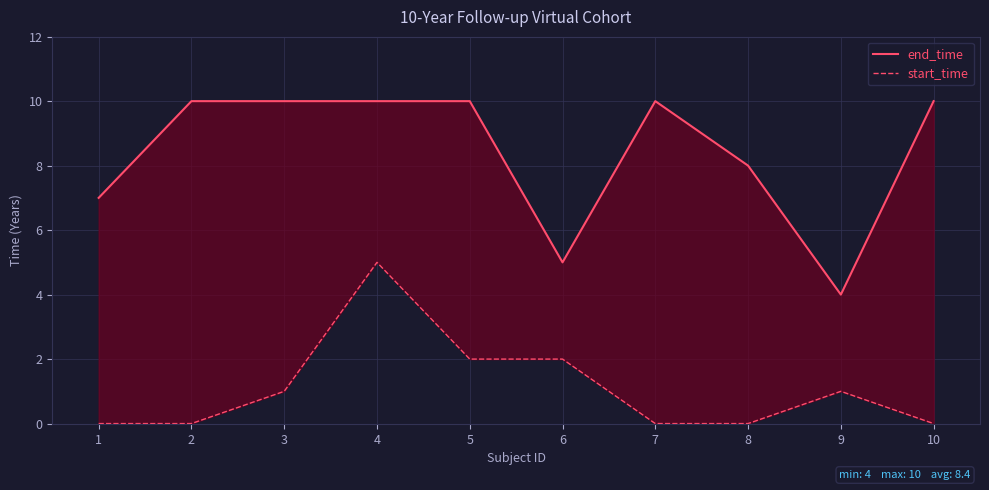

True or false: end_time and start_time intersect in this chart.

False